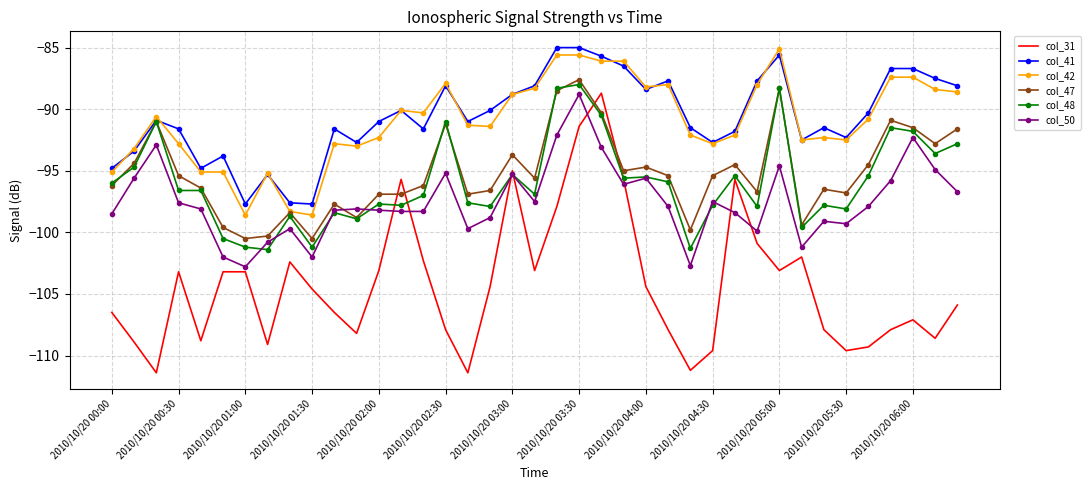

Which series ends up on top after the final intersection of col_47 and col_50?

col_47